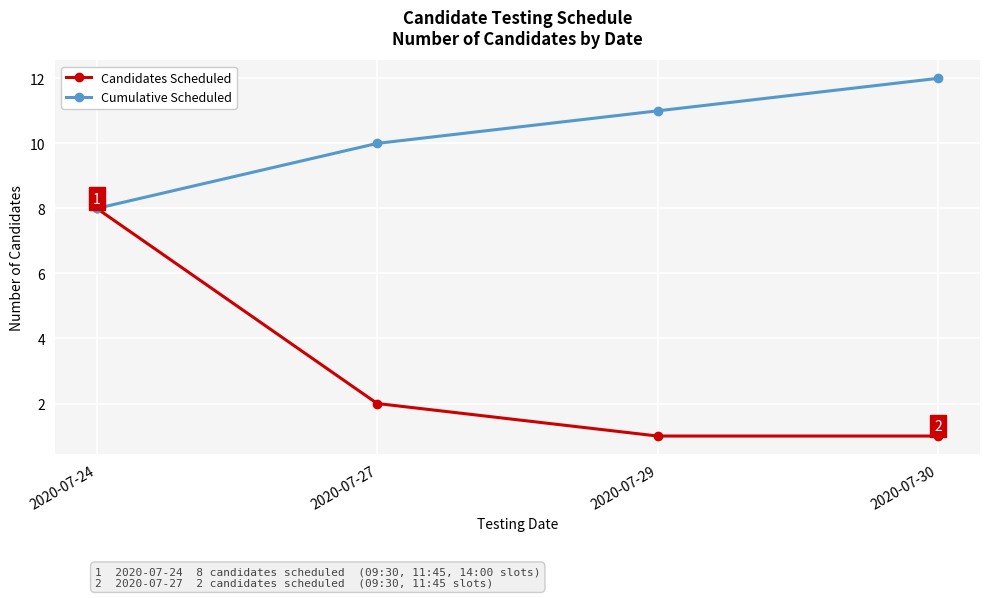

True or false: Candidates Scheduled has a value of 8 at 2020-07-24.

True